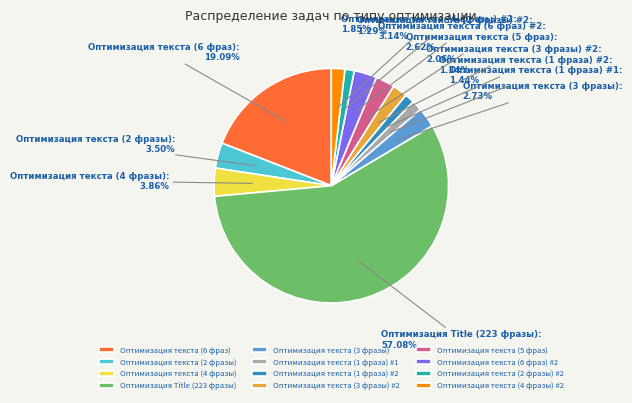

What is the largest slice in the pie chart?

Оптимизация Title (223 фразы)